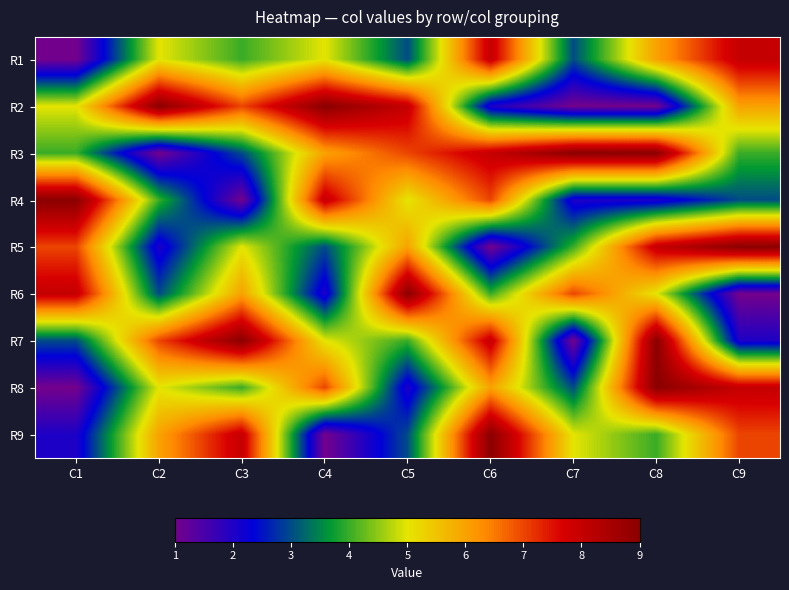

List the series in order of their peak value, highest first.

R2, R3, R4, R5, R6, R7, R8, R9, R1